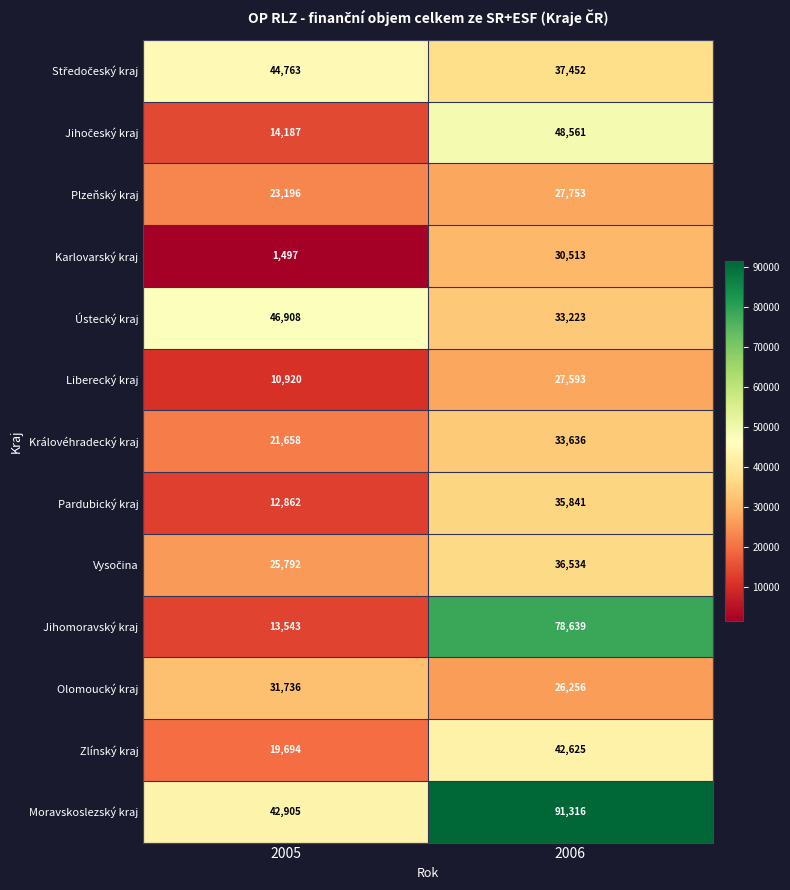

What value does the Olomoucký kraj series have at 2005?

31736